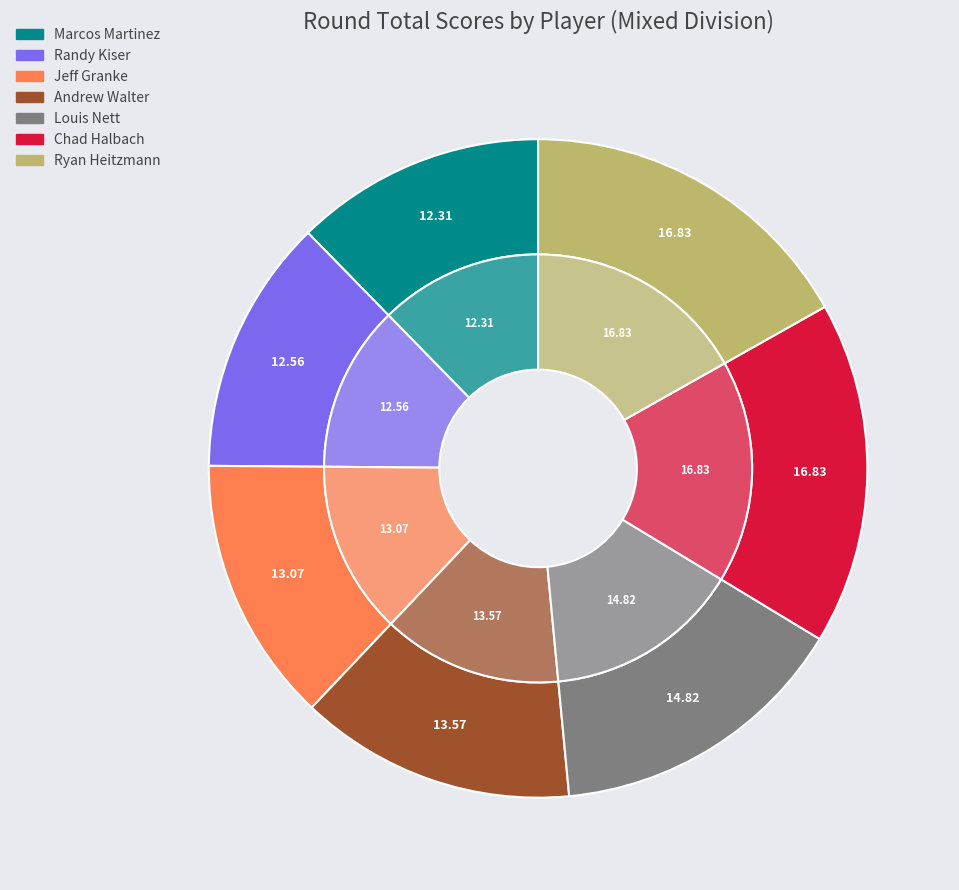

To the nearest percent, what is the difference between the Ryan Heitzmann and Andrew Walter slice percentages?

3%